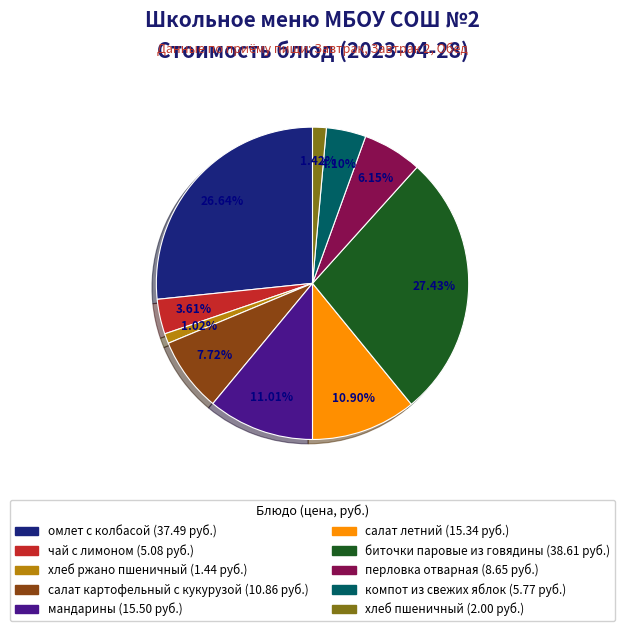

What is the largest slice in the pie chart?

биточки паровые из говядины